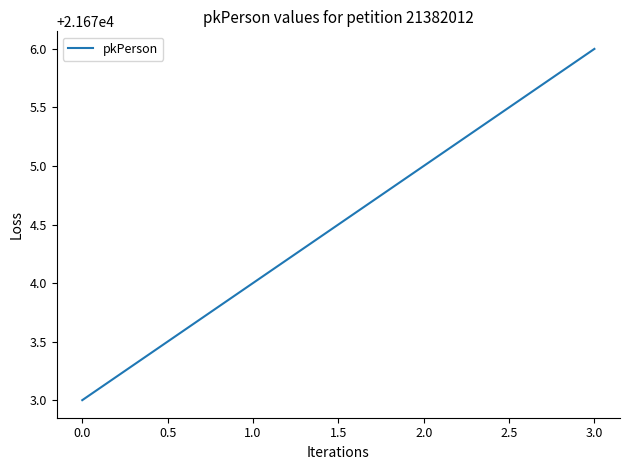

Reading left to right, transcribe all the data shown in this chart.

21673	21674	21675	21676